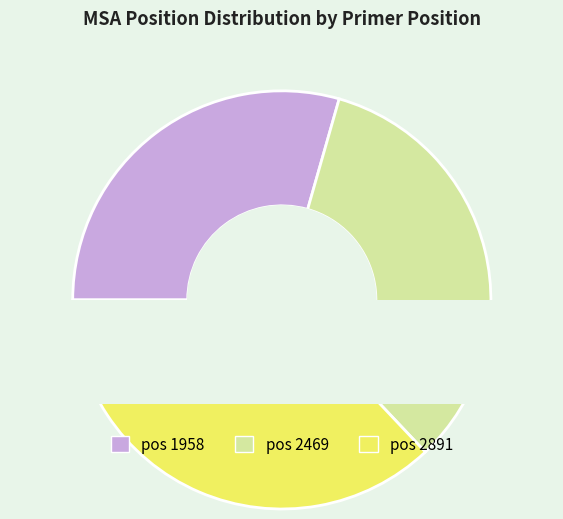

Is 2469 the majority of the pie?

No